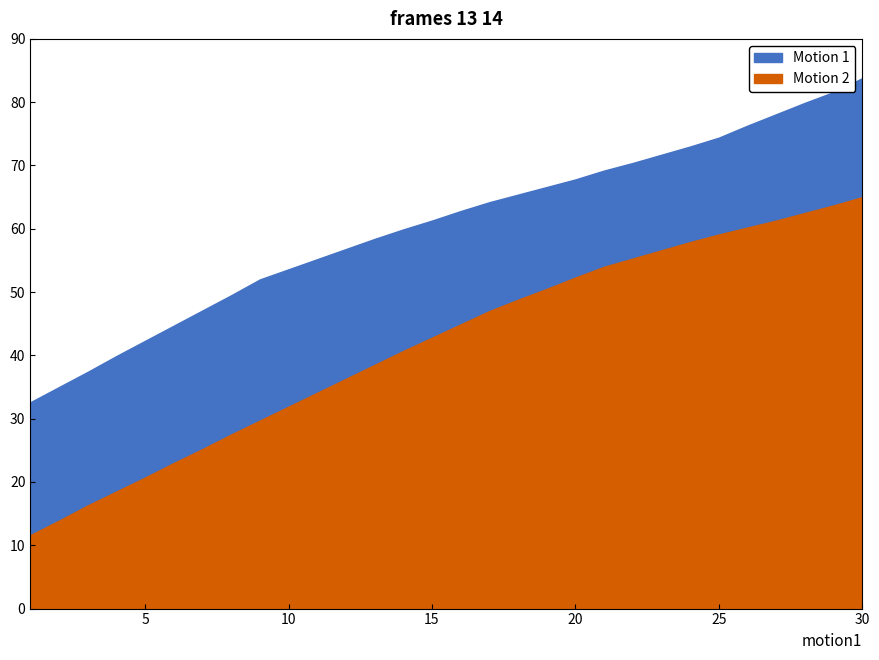

True or false: Motion 2 and Motion 1 cross at least once.

False